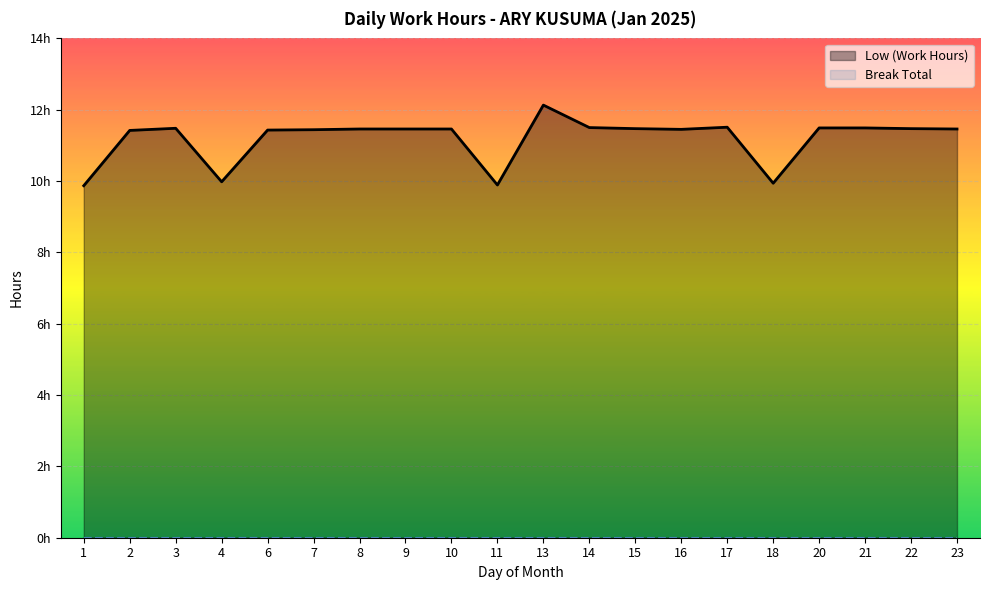

How many categories are shown in the chart?

20